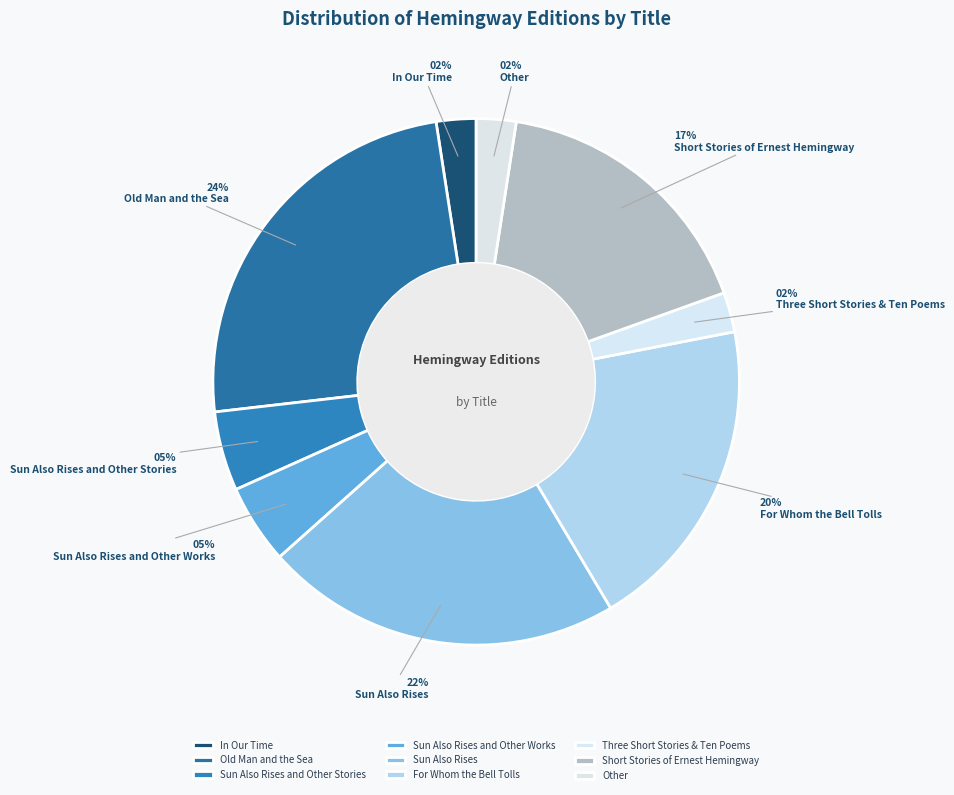

Does Three Short Stories & Ten Poems account for over 50% of the chart?

No